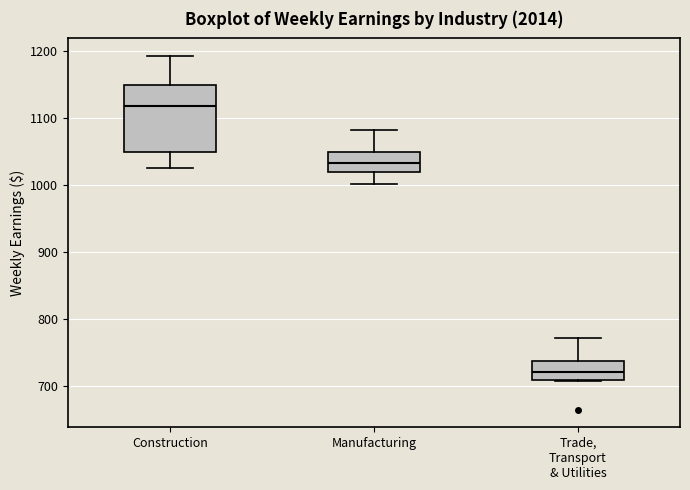

Comparing the boxes themselves (not the whiskers), which one is the tallest?

Construction